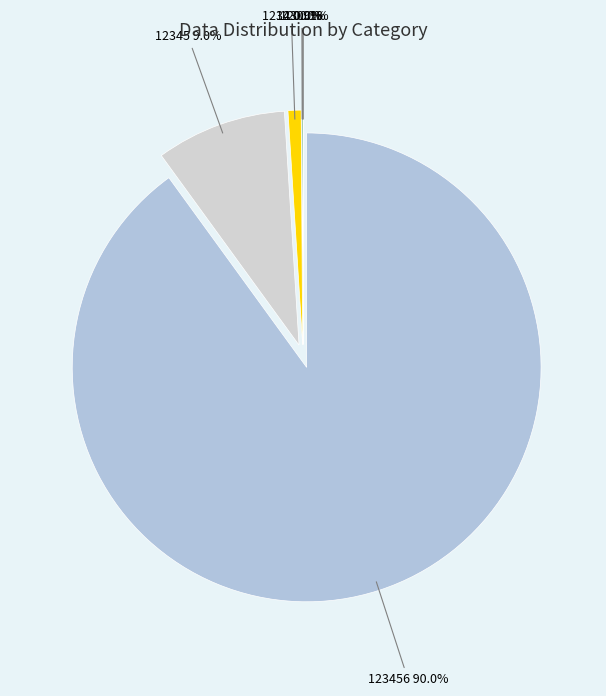

Is there a majority slice in this chart?

Yes